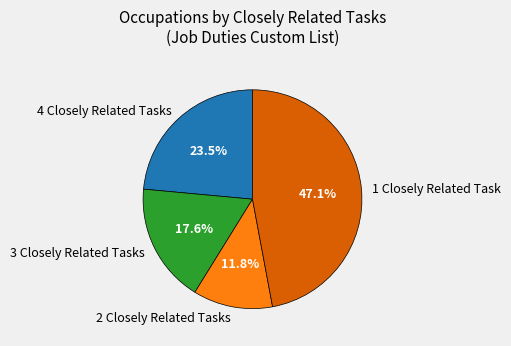

How many slices are in this pie chart?

4